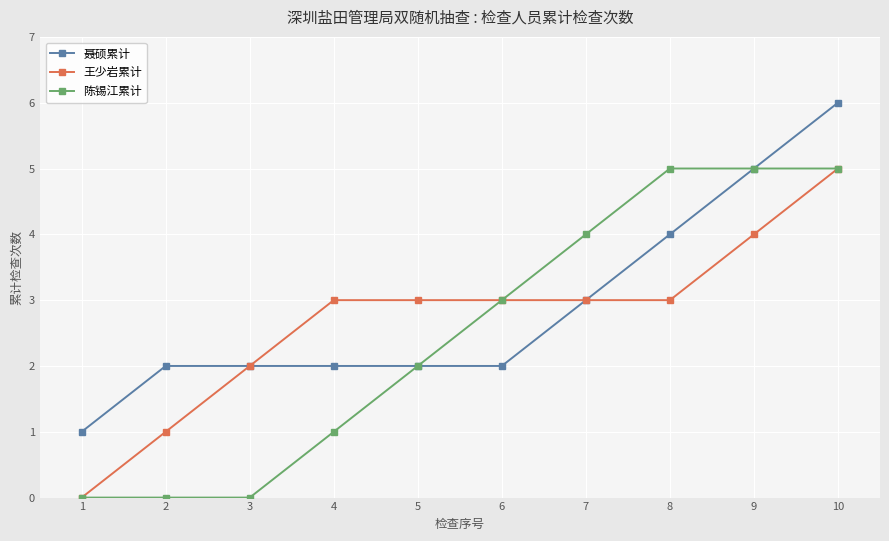

The 陈锡江累计 series shows 0 at 3. True or false?

True